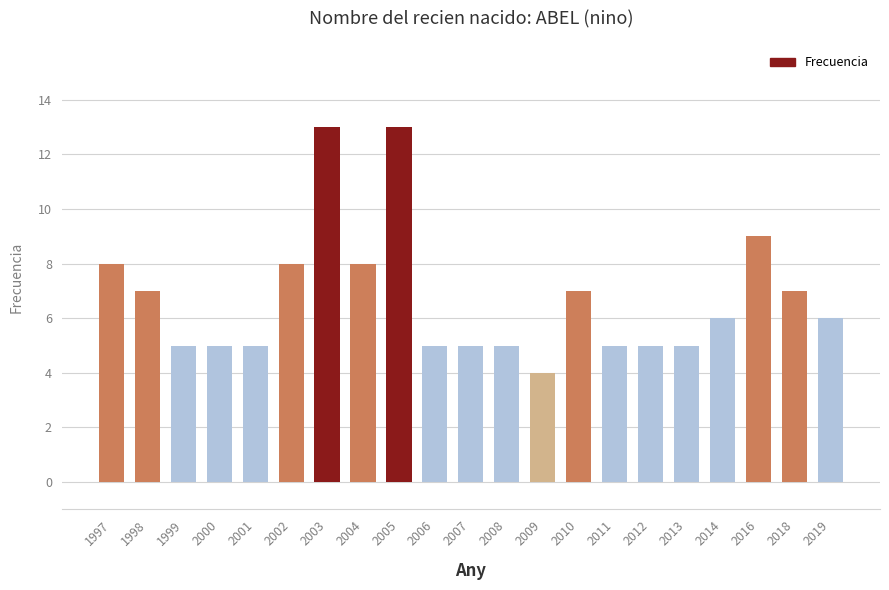

What is the change in value from 2016 to 2019?

-3